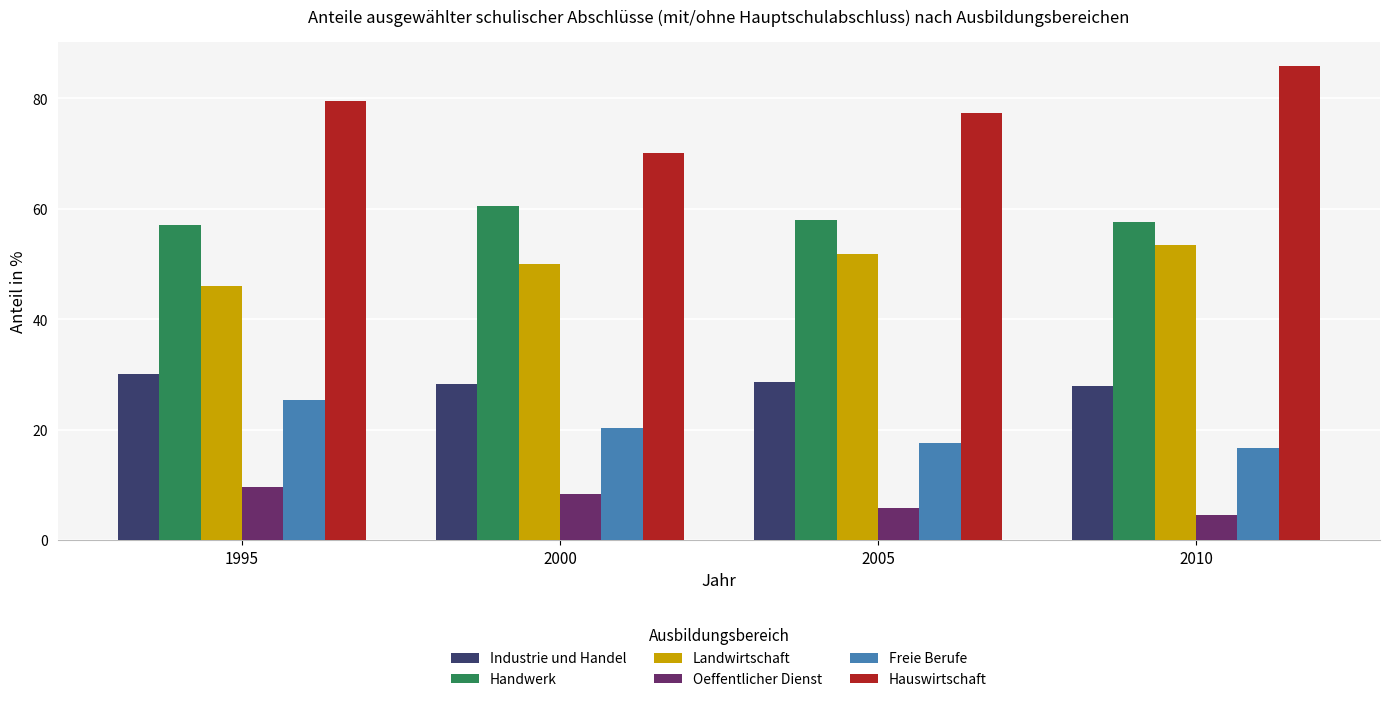

What is the difference between the highest and lowest values at 2000?

61.7